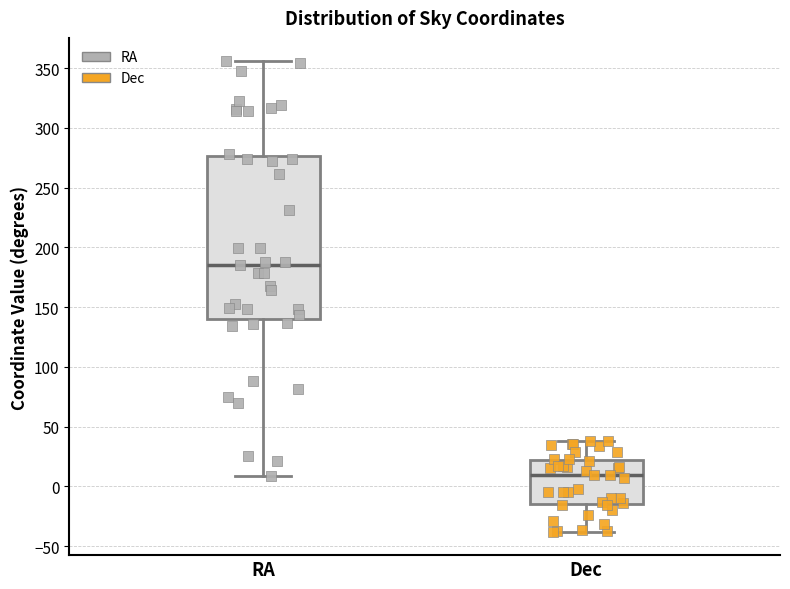

Reading left to right, transcribe this box plot: for each box, give where its median line is, the range the box spans, and where its two whiskers end, as read against the y-axis. The values are not printed on the chart, so give them approximately, as read against the axis.

RA: median 185, box 140 to 275, whiskers 10 to 355
Dec: median 10, box -15 to 20, whiskers -40 to 40